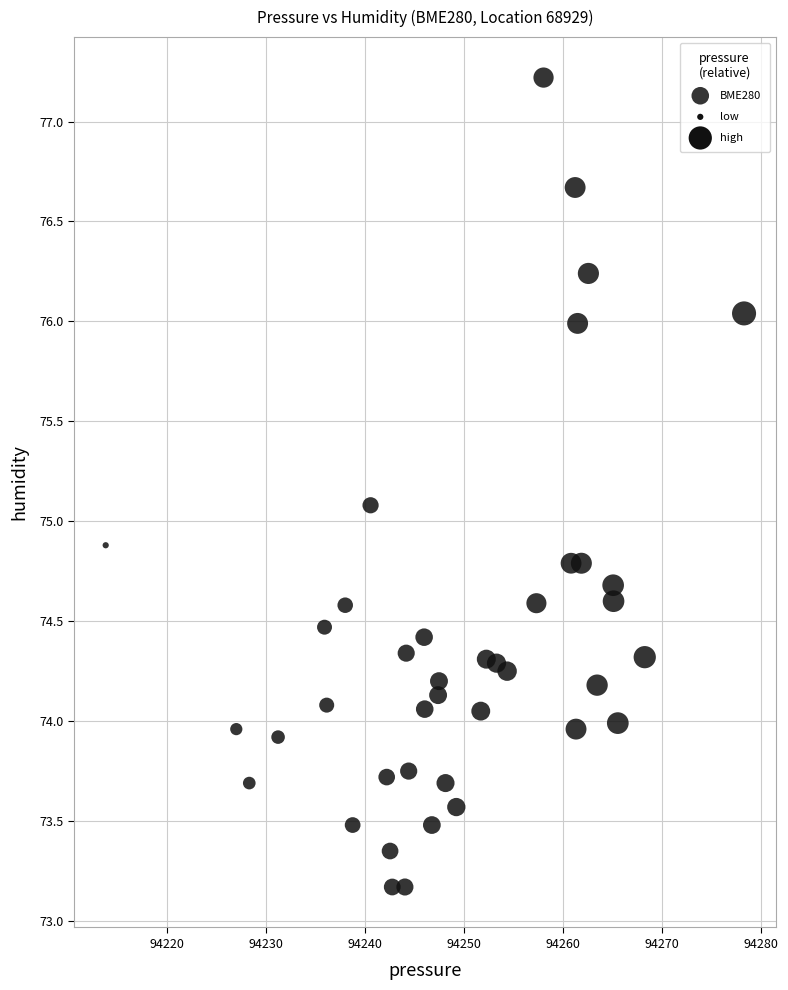

What is the range of X values (max minus min)?

64.5